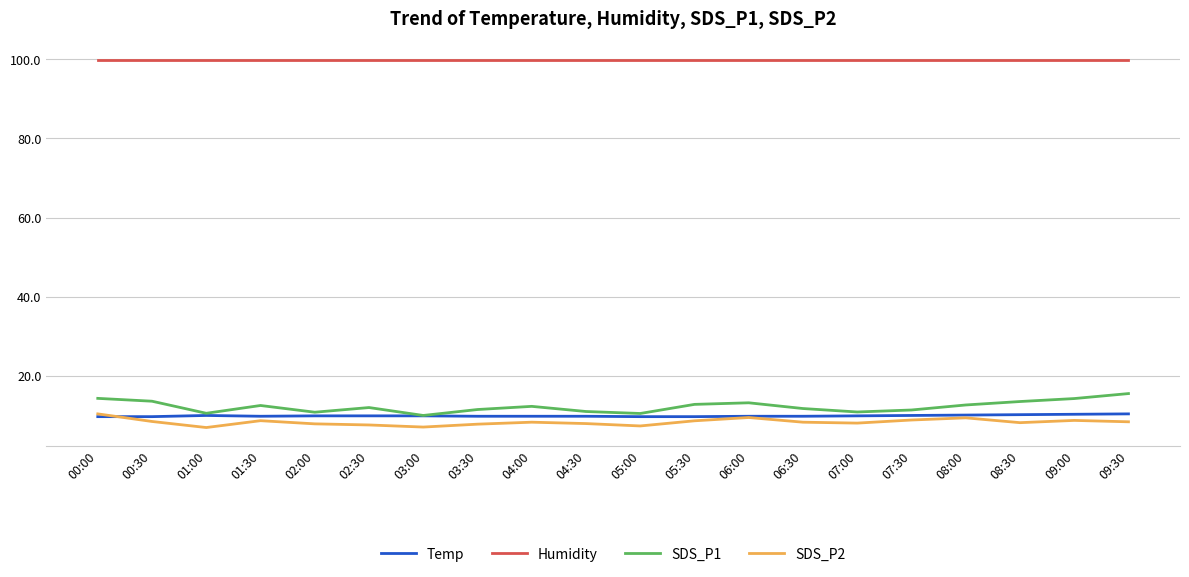

True or false: Humidity has a value of 25.1 at 09:30.

False